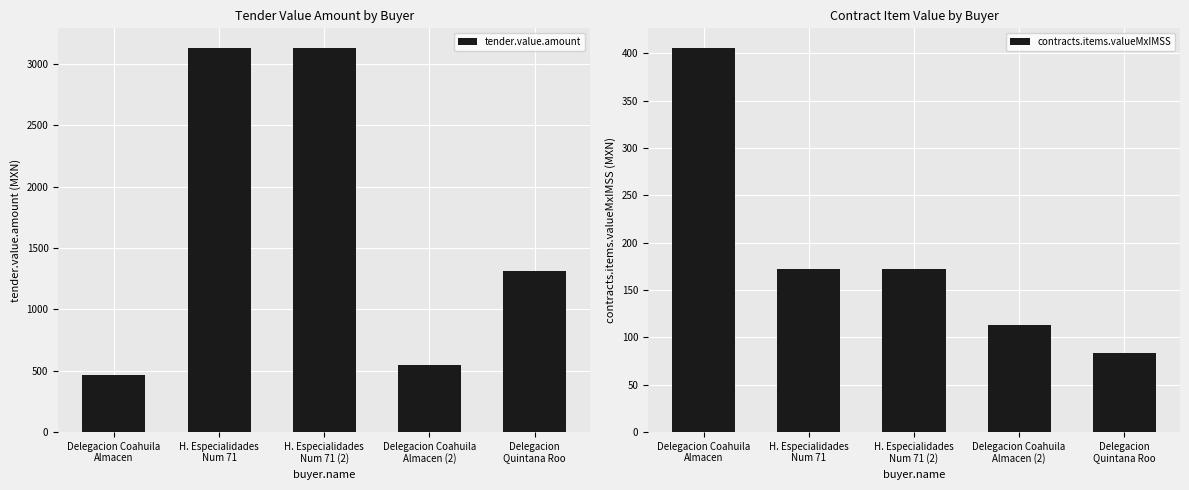

What is the sum of all contracts.items.valueMxIMSS values?

945.4